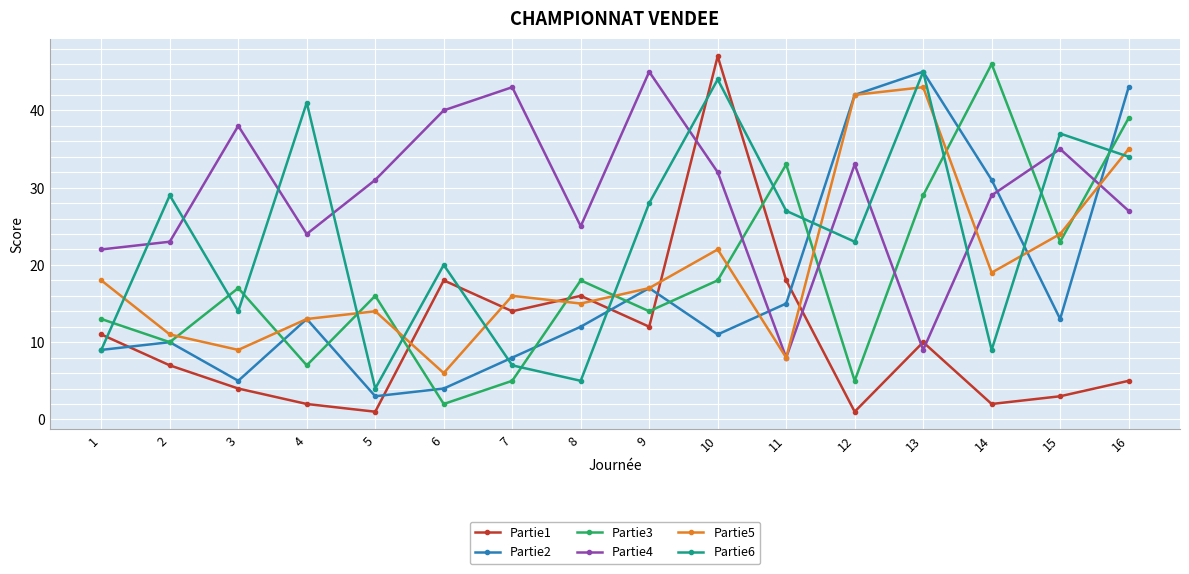

Where is the first local minimum for Partie5?

3